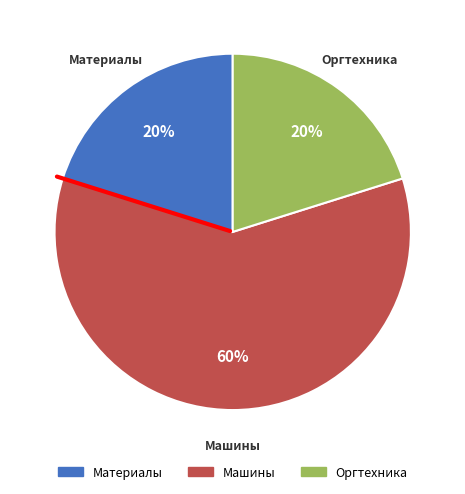

What is the largest slice in the pie chart?

Машины